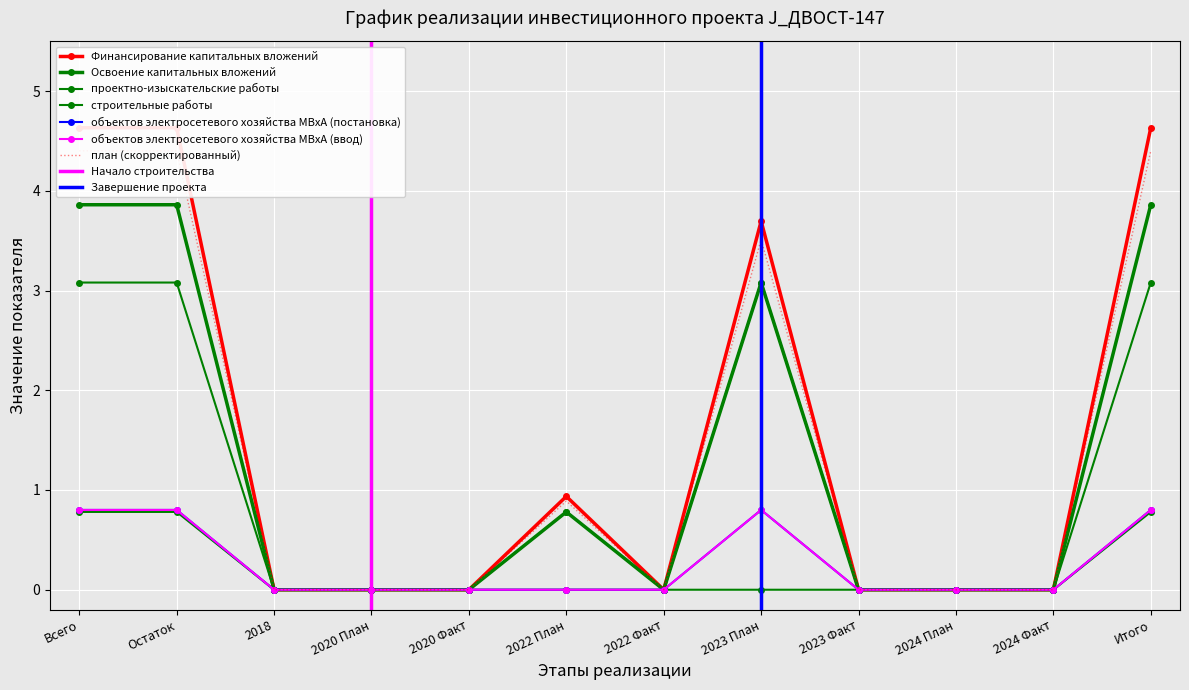

The строительные работы series shows 0.0 at 2024 План. True or false?

True